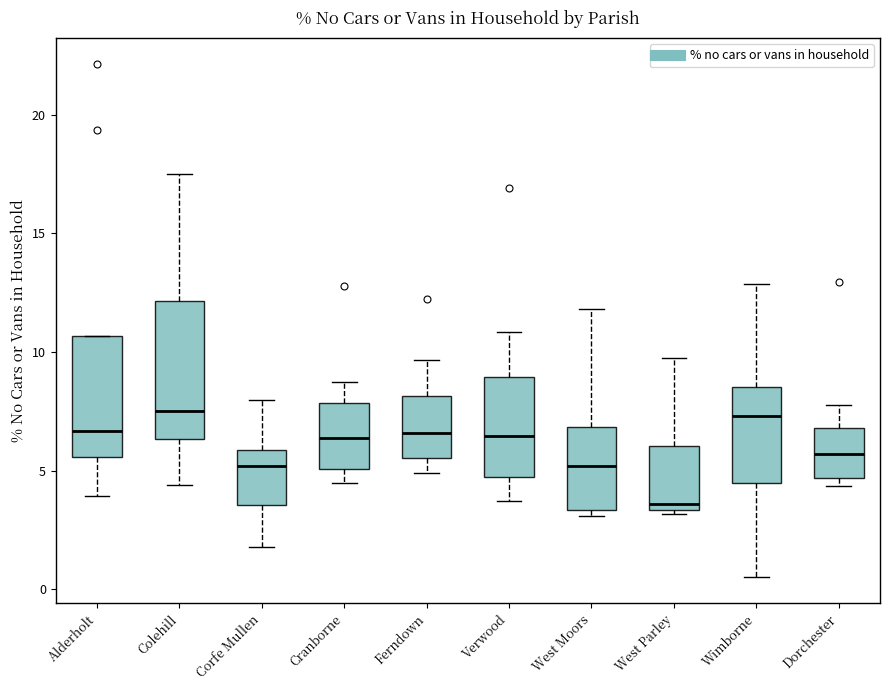

Which box is the tallest, from its lower edge to its upper edge?

Colehill